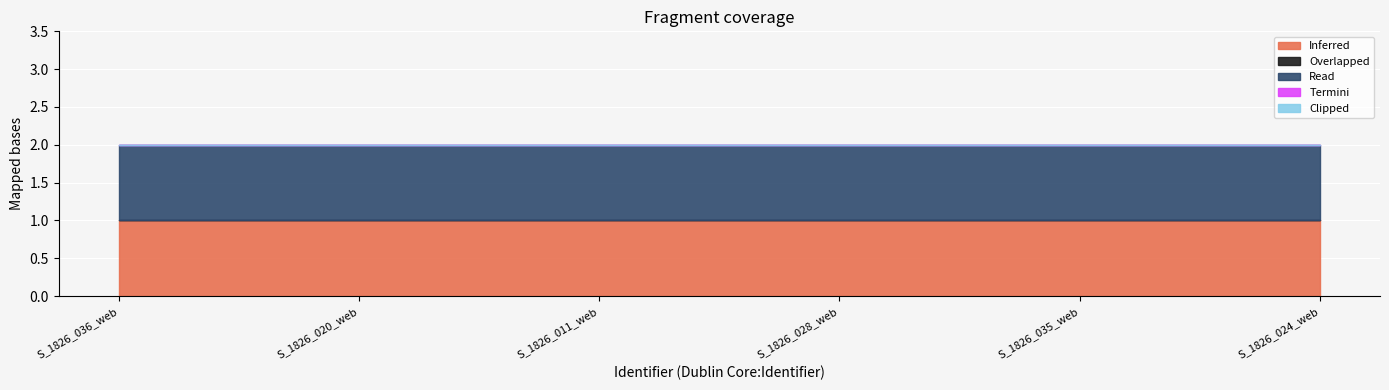

At which category does the chart reach its minimum across all series?

S_1826_036_web